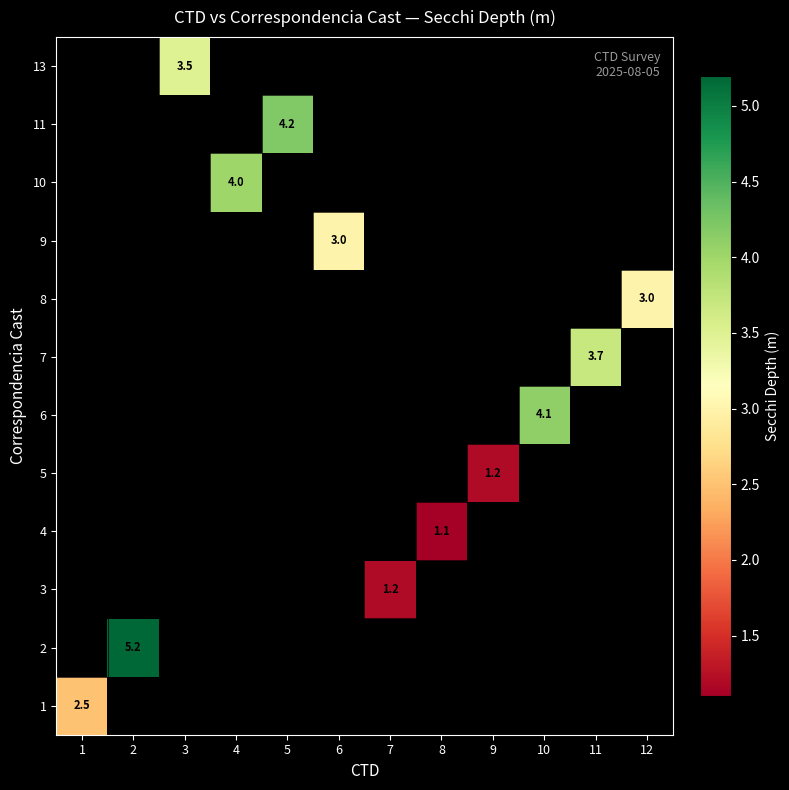

At which category does the chart reach its minimum across all series?

8